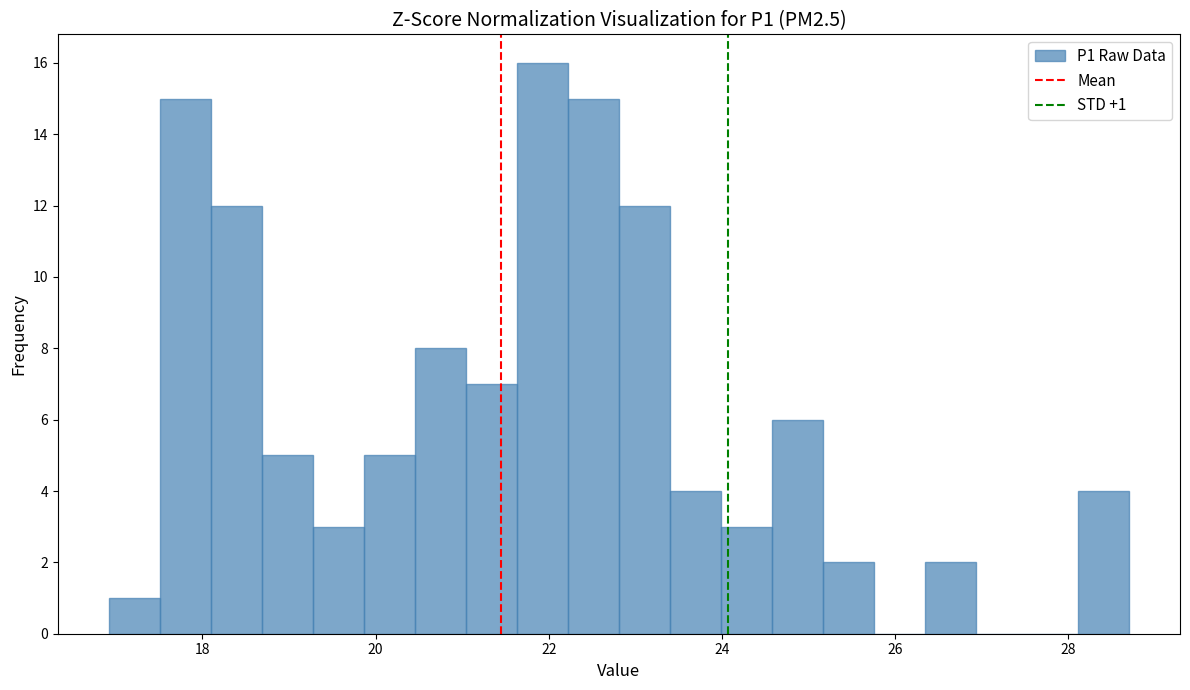

Around what value on the x-axis is the tallest bar? Give the approximate position of its centre, as read against the axis.

22.0